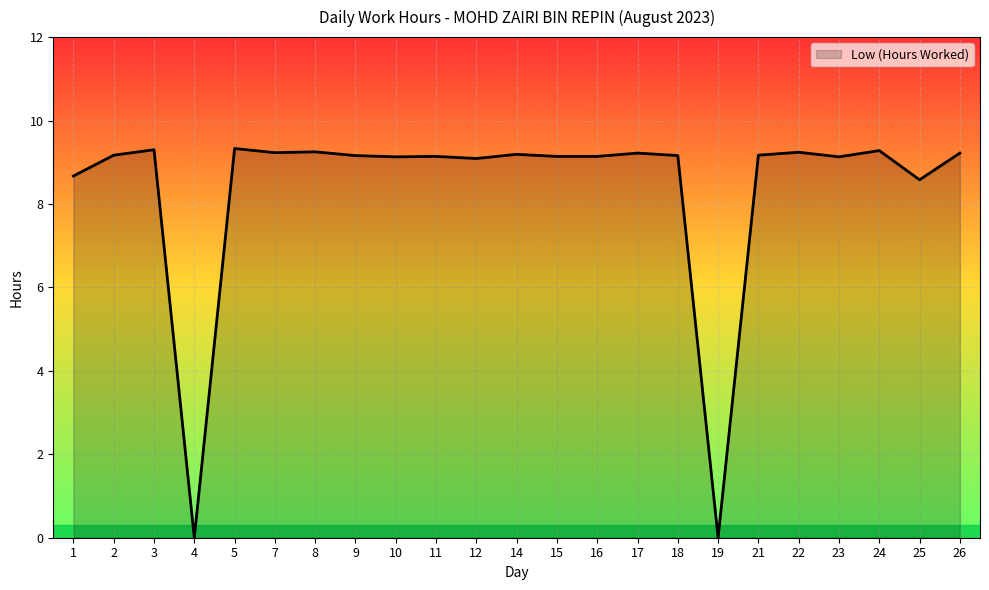

What is the difference between the maximum and minimum values?

9.3